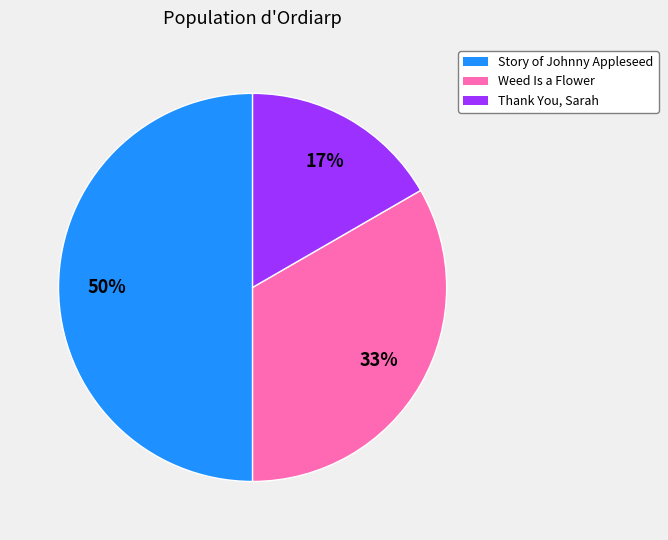

Which category has the biggest portion of the pie?

Story of Johnny Appleseed